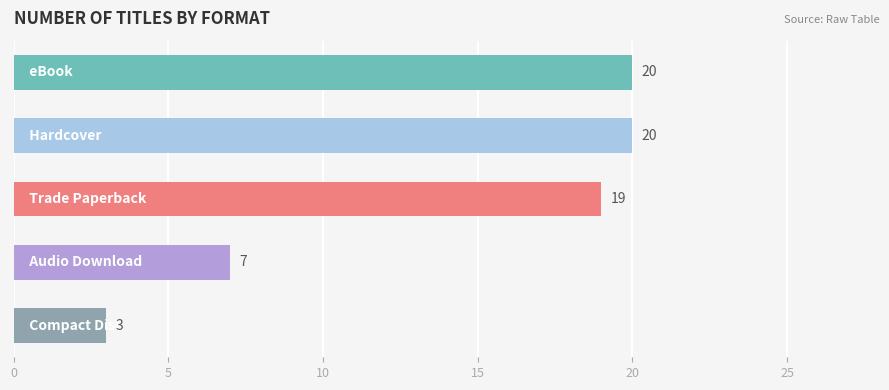

What is the value of the 5th bar from the top?

3